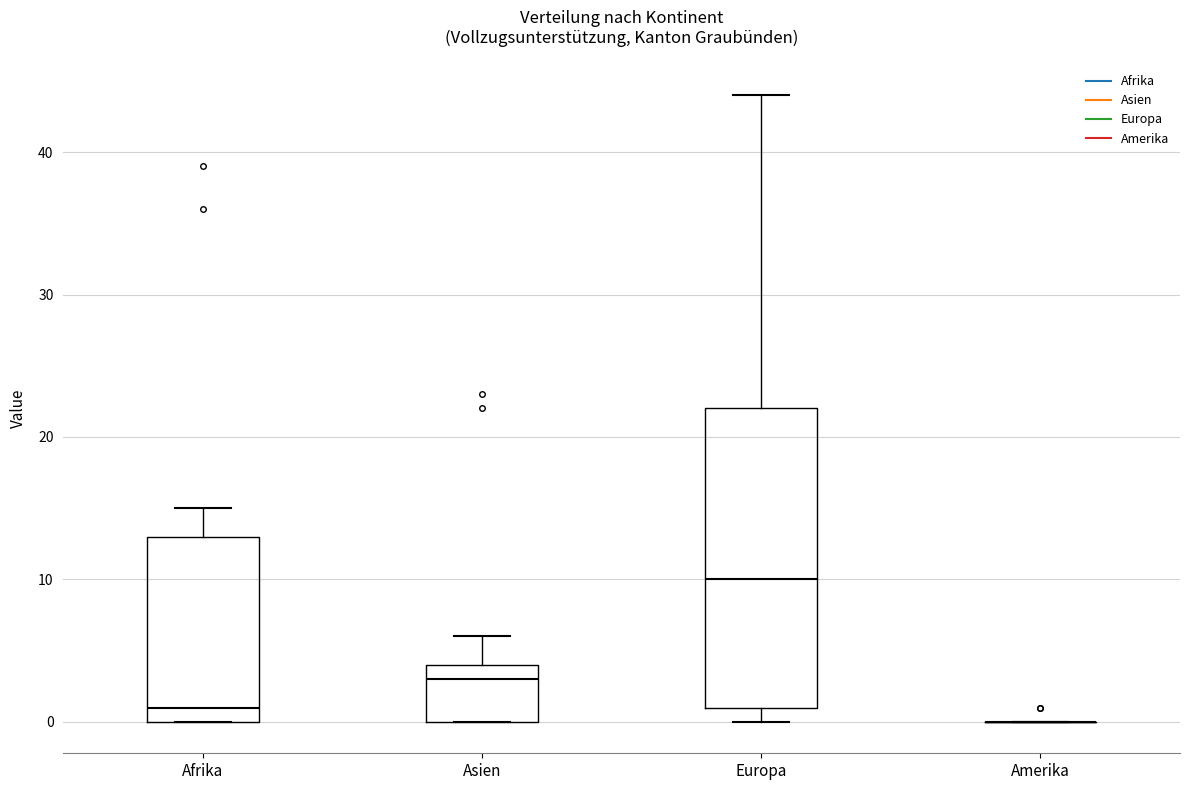

Reading left to right, read every box against the y-axis: the position of its median line, the range the box covers, and the ends of its whiskers. The values are not printed on the chart, so give them approximately, as read against the axis.

Afrika: median 1, box 0 to 13, whiskers 0 to 15
Asien: median 3, box 0 to 4, whiskers 0 to 6
Europa: median 10, box 1 to 22, whiskers 0 to 44
Amerika: box collapsed to a line at 0, whiskers 0 to 0